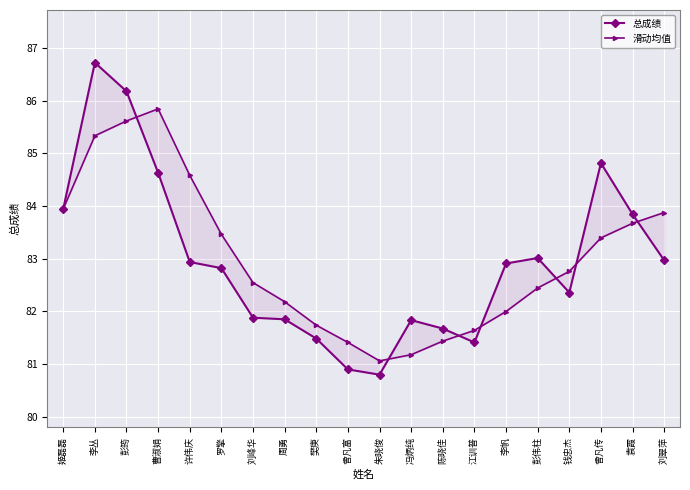

Reading left to right, list all the values displayed in this chart.

总成绩: 83.9	86.7	86.2	84.6	82.9	82.8	81.9	81.8	81.5	80.9	80.8	81.8	81.7	81.4	82.9	83.0	82.4	84.8	83.8	83.0
滑动均值: 83.9	85.3	85.6	85.8	84.6	83.5	82.5	82.2	81.7	81.4	81.1	81.2	81.4	81.6	82.0	82.4	82.8	83.4	83.7	83.9